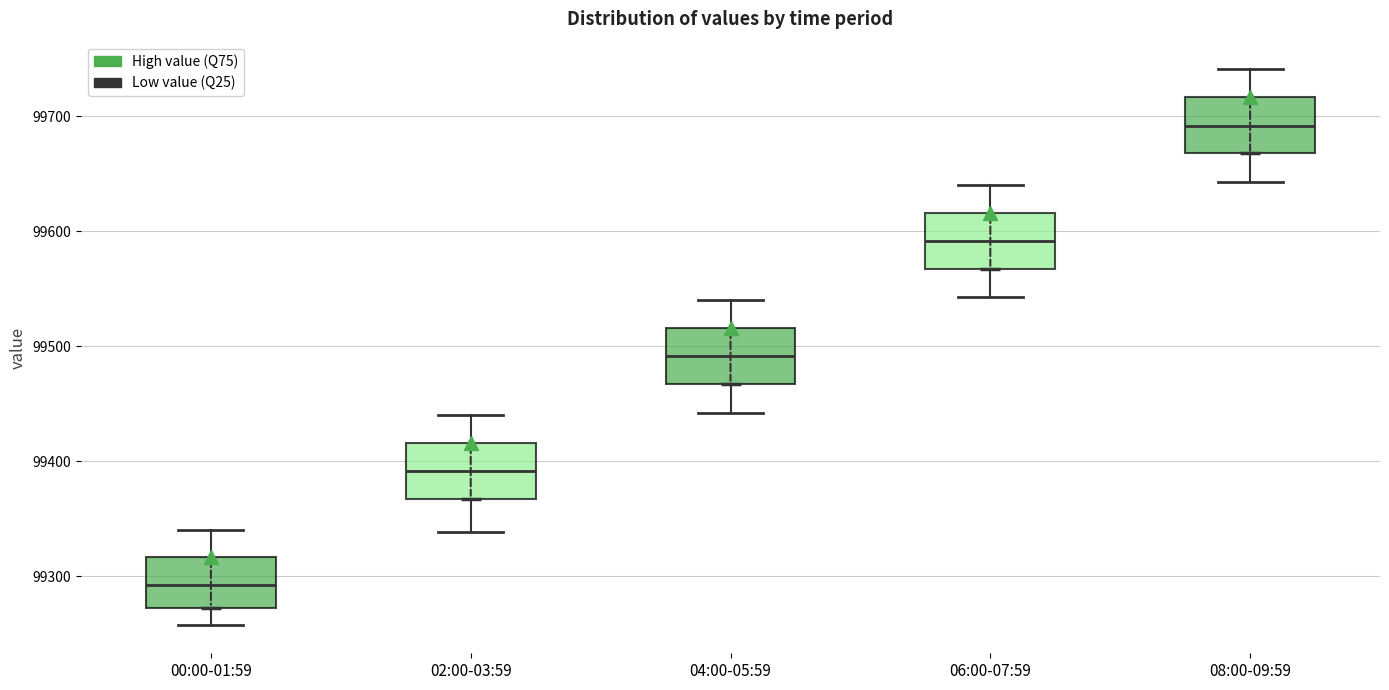

Where does the upper whisker of the box for 06:00-07:59 end on the y-axis? The values are not printed on the chart, so give them approximately, as read against the axis.

99640